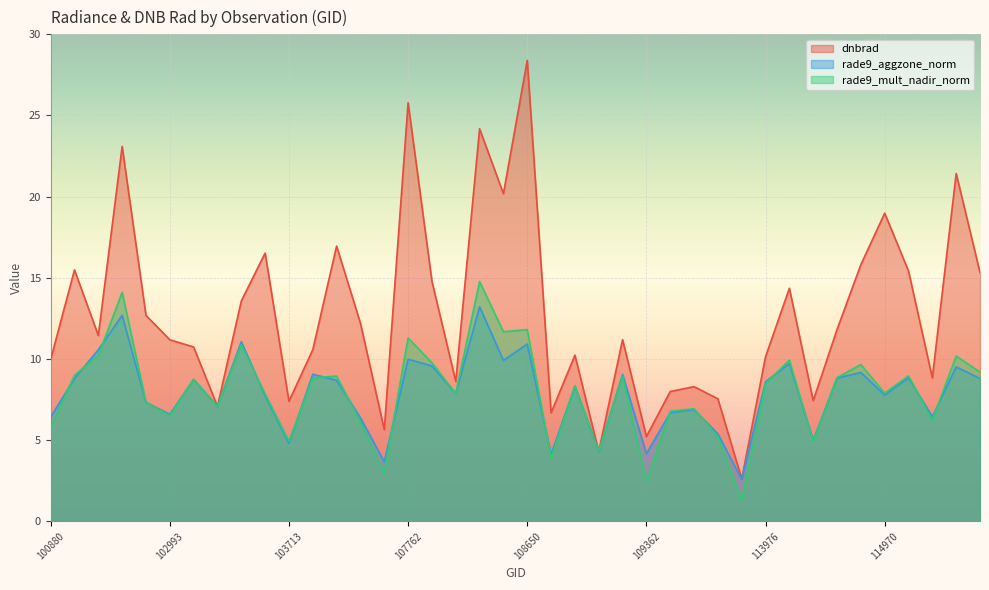

What is the sum of the rade9_mult_nadir_norm values at 109884 and 107949?

14.7